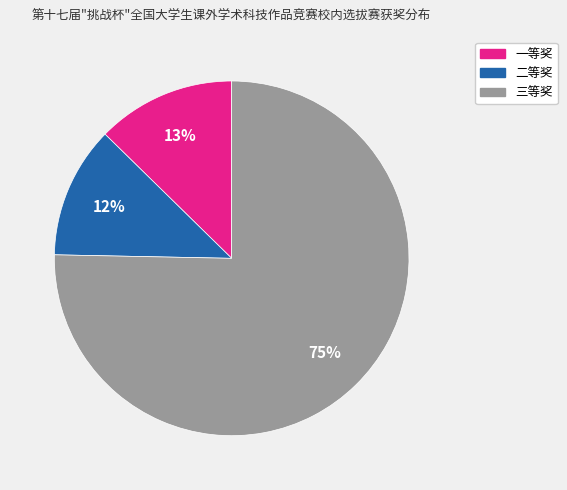

Rank the categories by value from highest to lowest.

三等奖, 一等奖, 二等奖